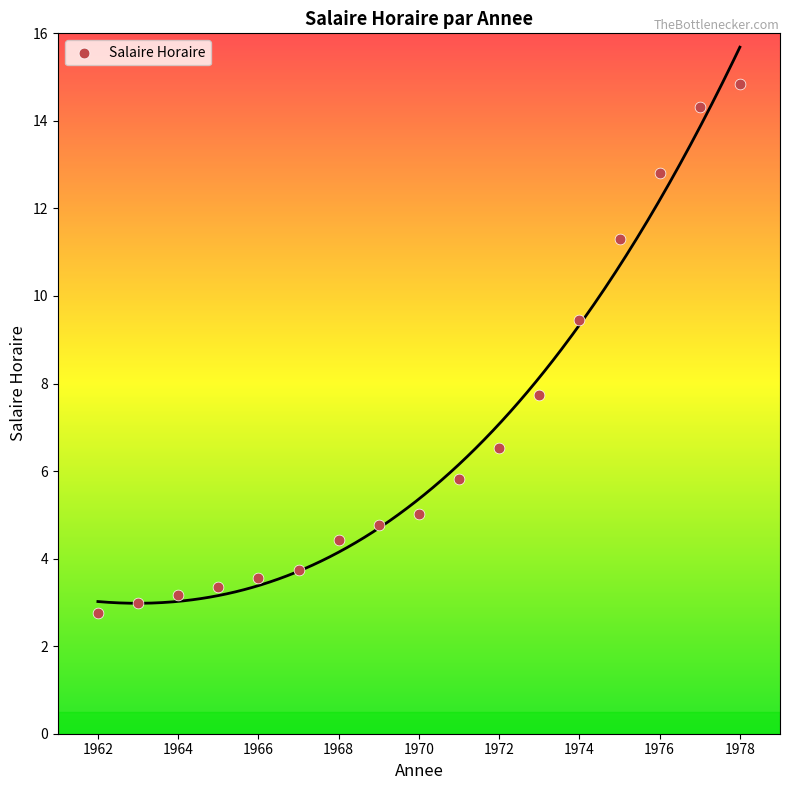

What is the range of X values (max minus min)?

16.0